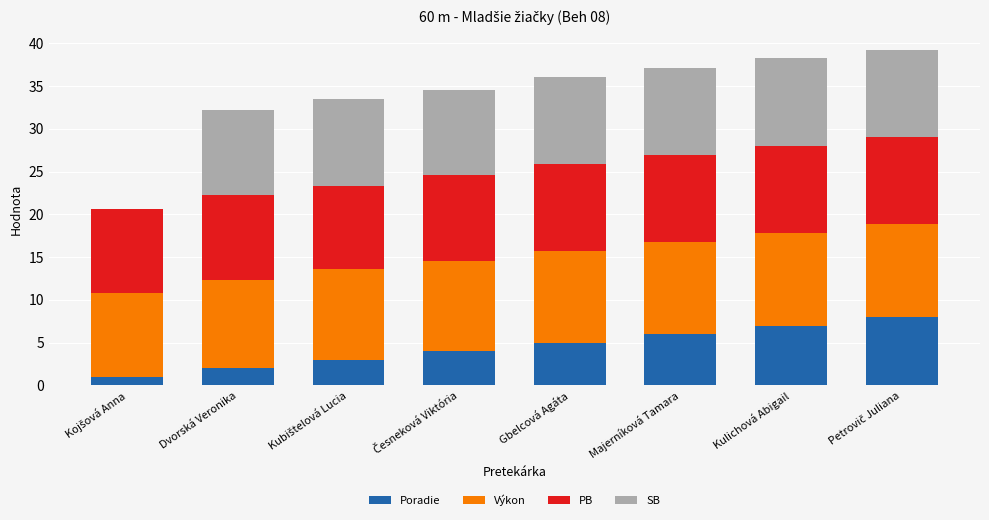

What is the total value across all series at Dvorská Veronika?

32.2